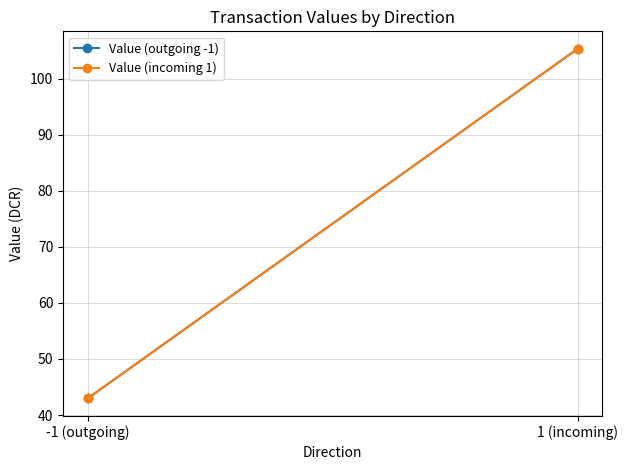

At which category is the sum across all series the highest?

1 (incoming)